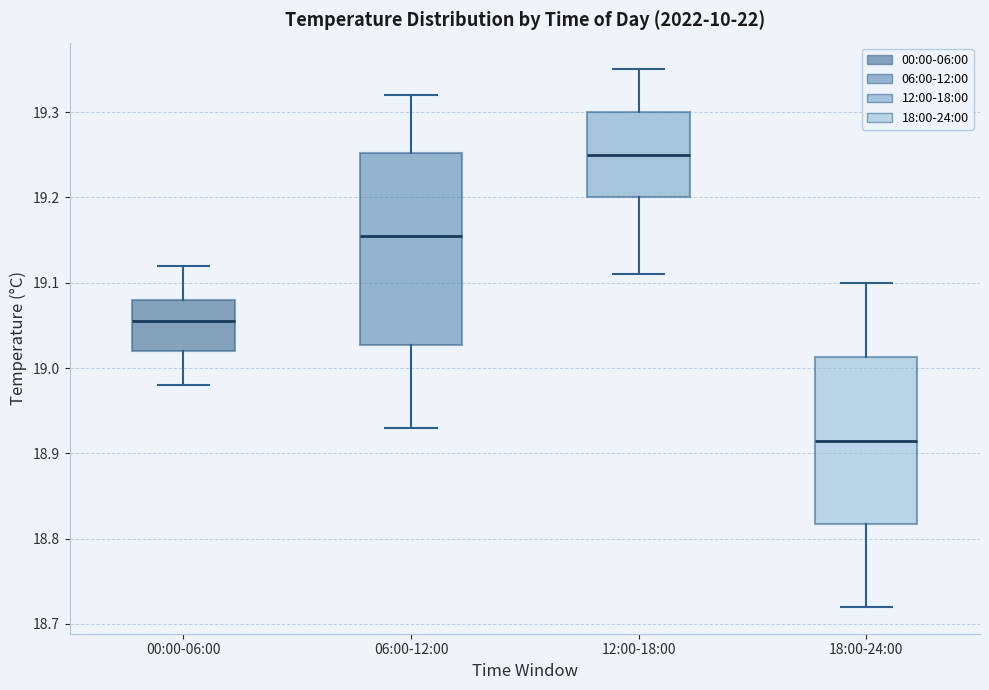

Which box has the highest median line?

12:00-18:00